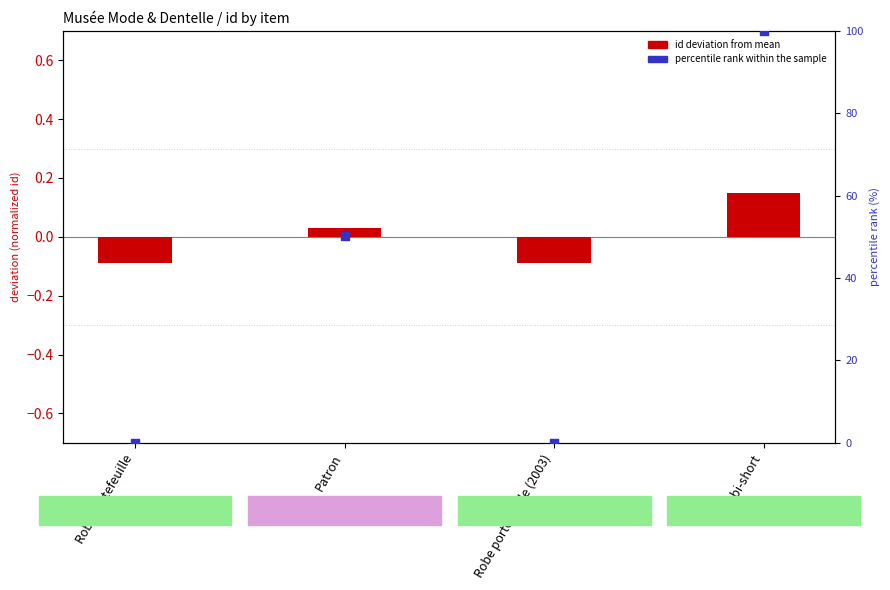

Which series contains the lowest Y value?

id deviation from mean